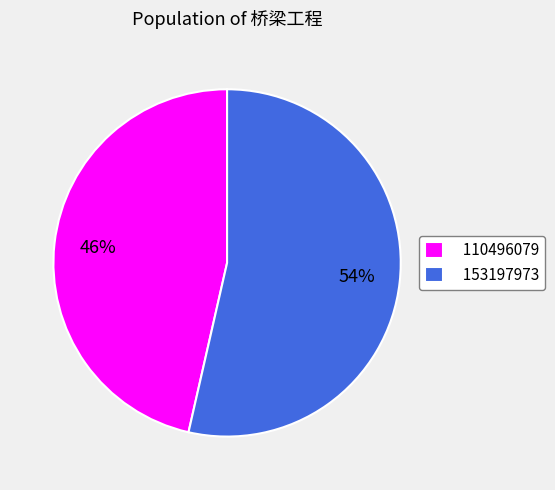

Does 153197973 represent more than half of the total?

Yes